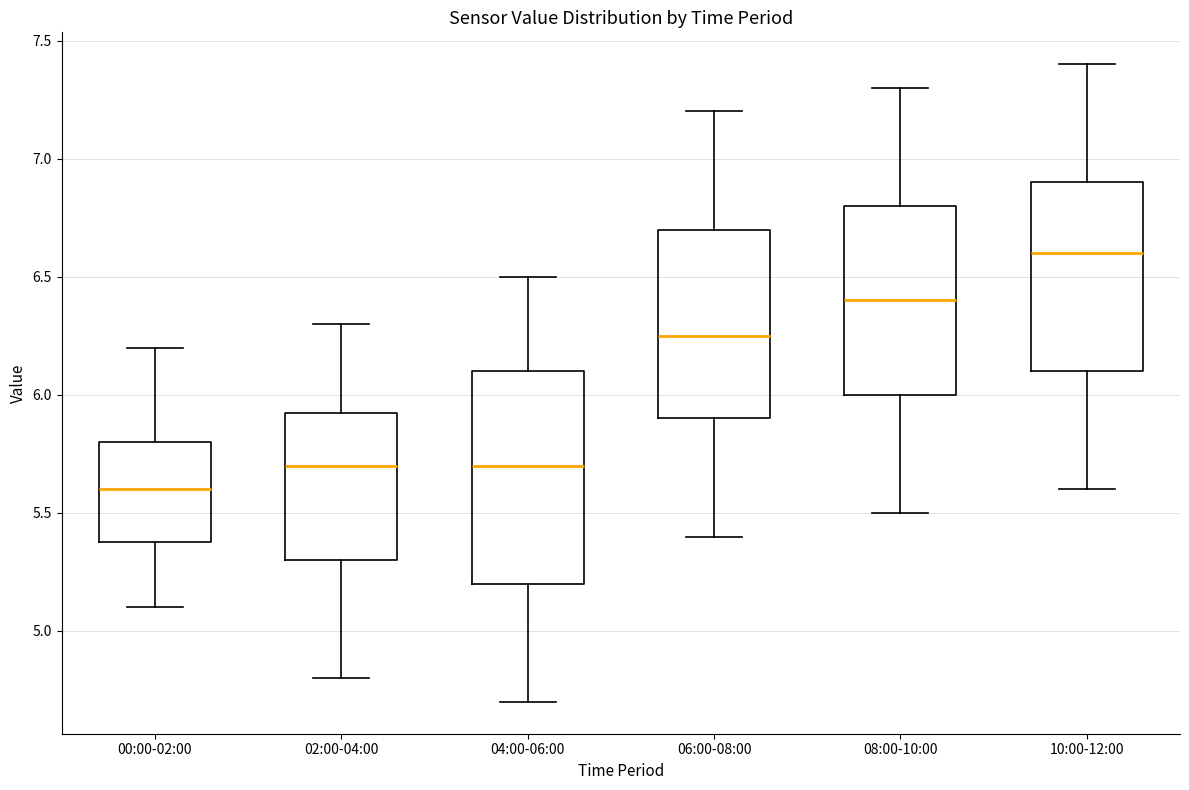

Where is the upper edge of the box for 00:00-02:00 on the y-axis? The values are not printed on the chart, so give them approximately, as read against the axis.

5.80